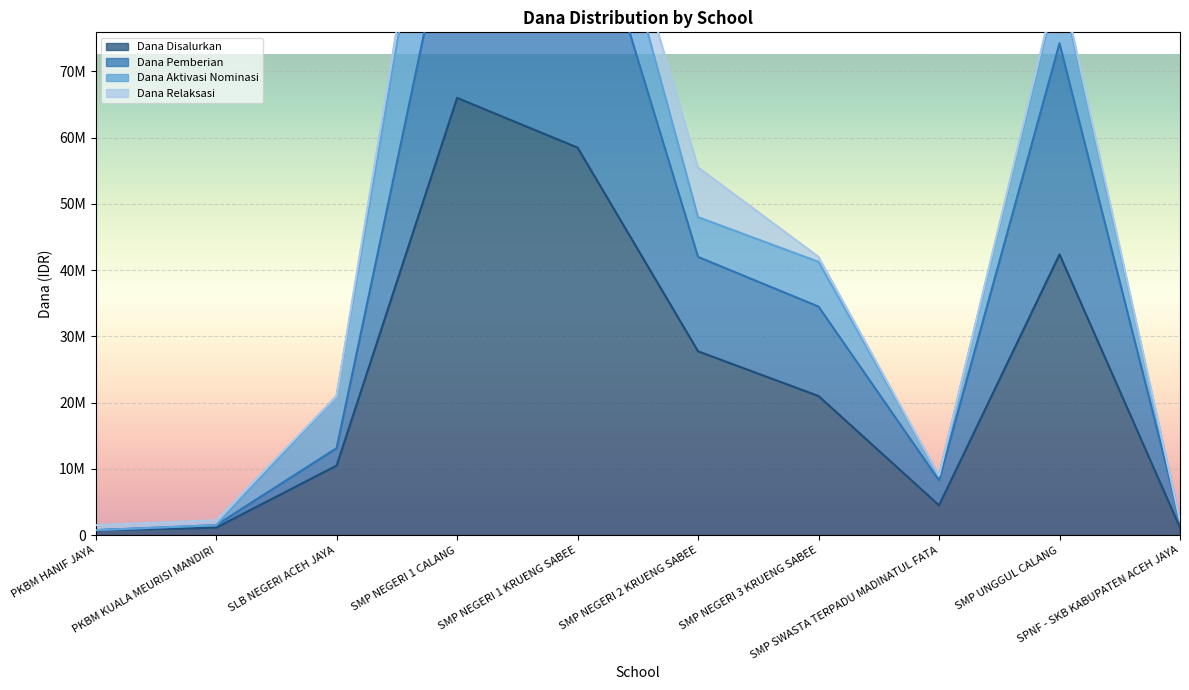

What is the total value across all series at PKBM KUALA MEURISI MANDIRI?

2625000